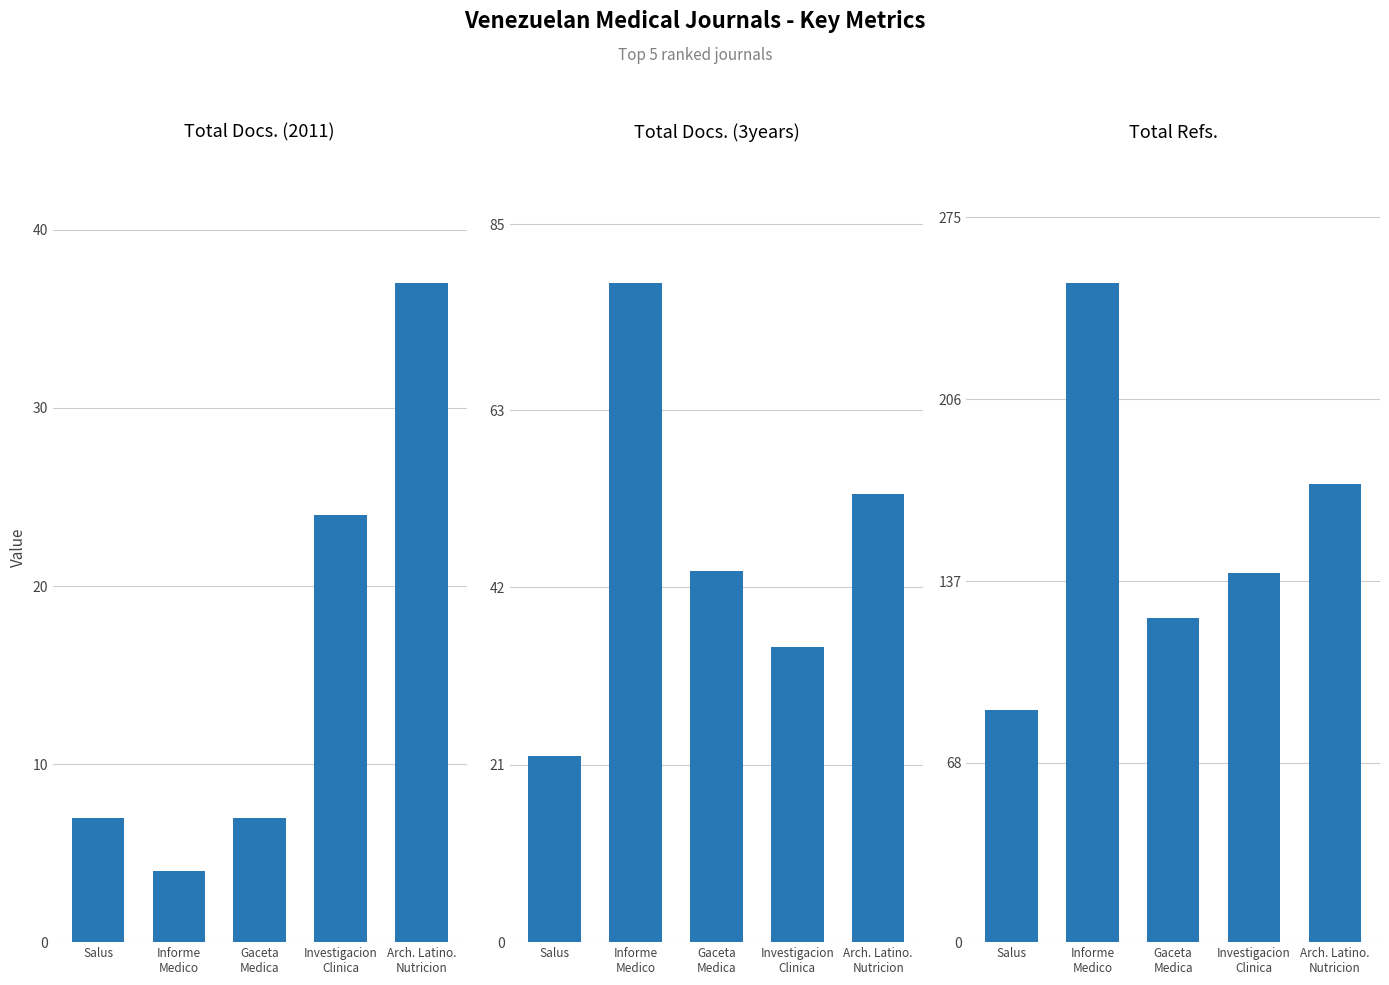

Where does the Total Docs. (2011) series first go above 7?

Investigacion
Clinica